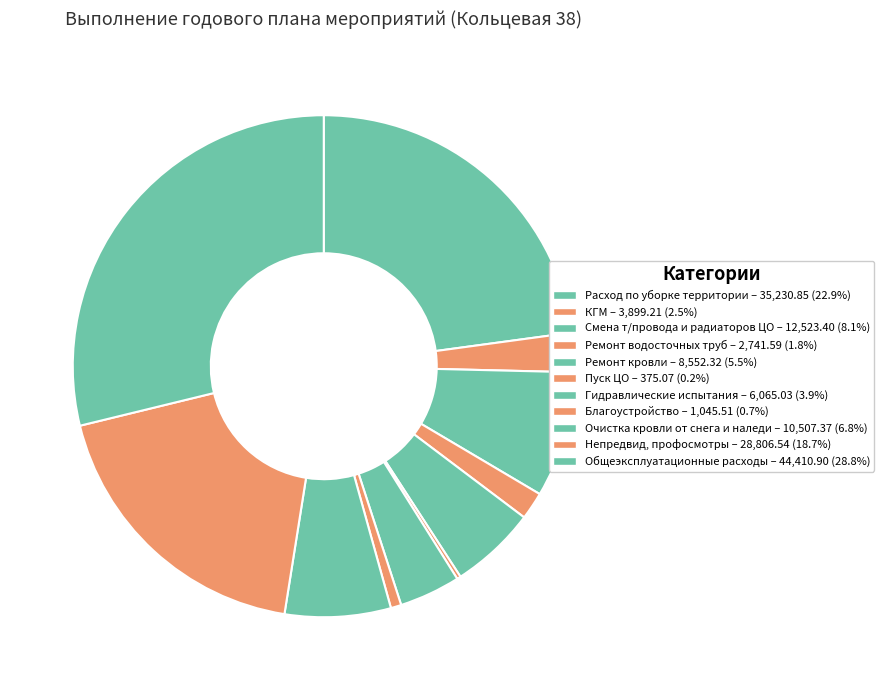

Rank the categories by value from lowest to highest.

Пуск ЦО, Благоустройство, Ремонт водосточных труб, КГМ, Гидравлические испытания, Ремонт кровли, Очистка кровли от снега и наледи, Смена т/провода и радиаторов ЦО, Непредвид, профосмотры, Расход по уборке территории, Общеэксплуатационные расходы